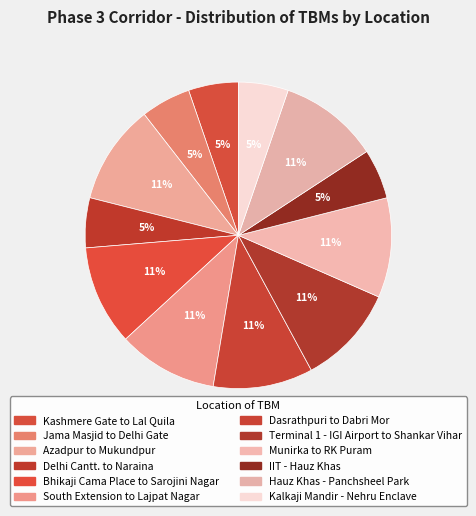

What is the total percentage of IIT - Hauz Khas and Terminal 1 - IGI Airport to Shankar Vihar?

15.8%